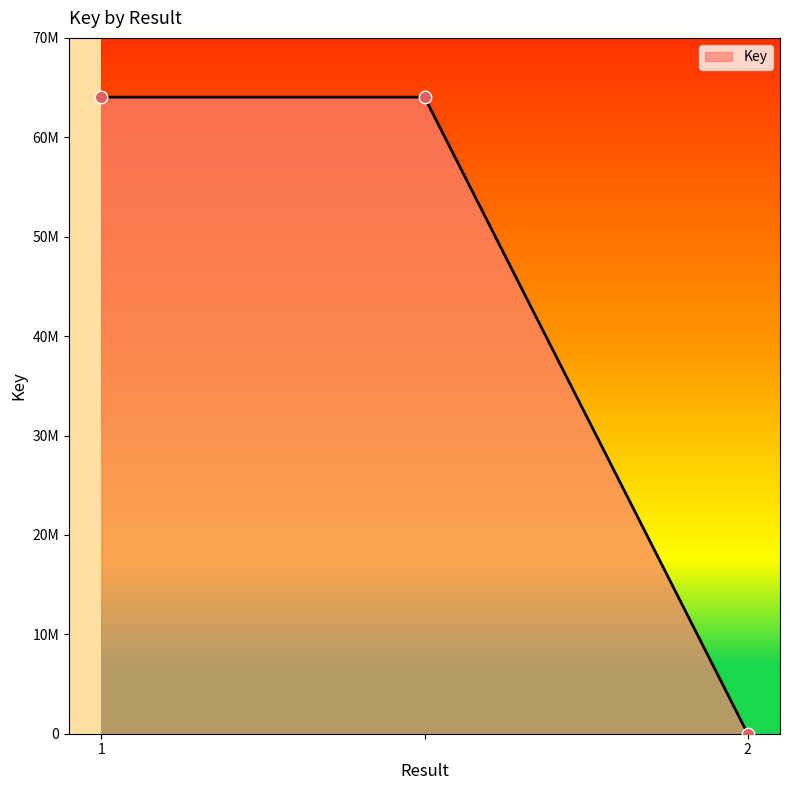

Is this an area chart (filled region under the line)?

Yes